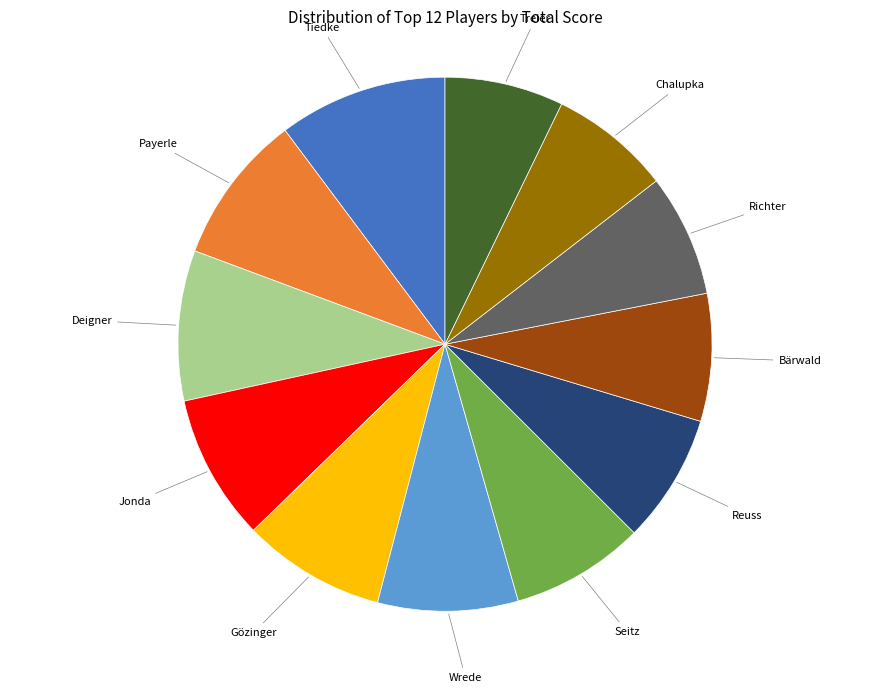

Does any single category account for the majority?

No